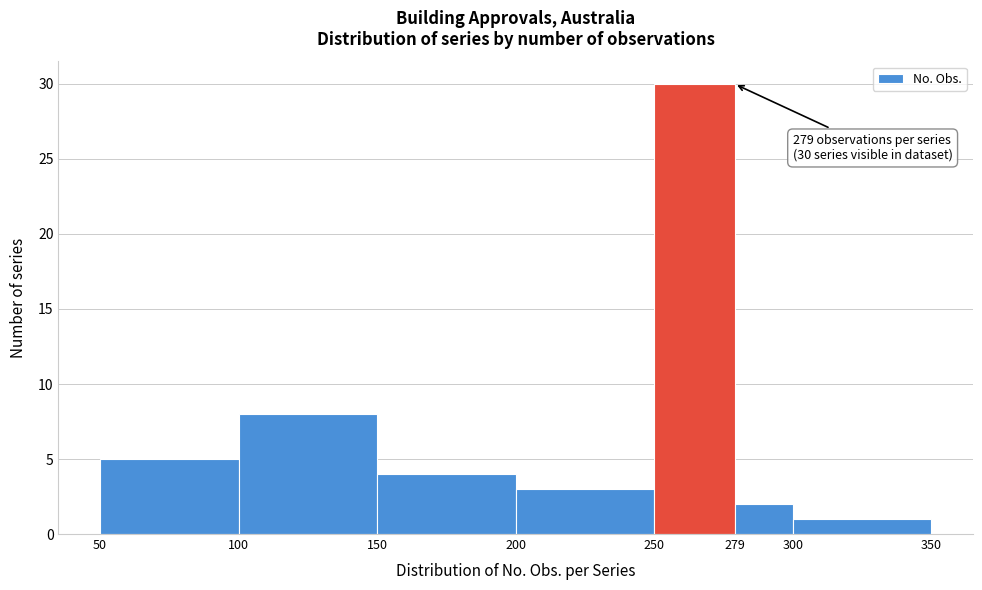

Which range on the x-axis has the tallest bar?

250 to 279